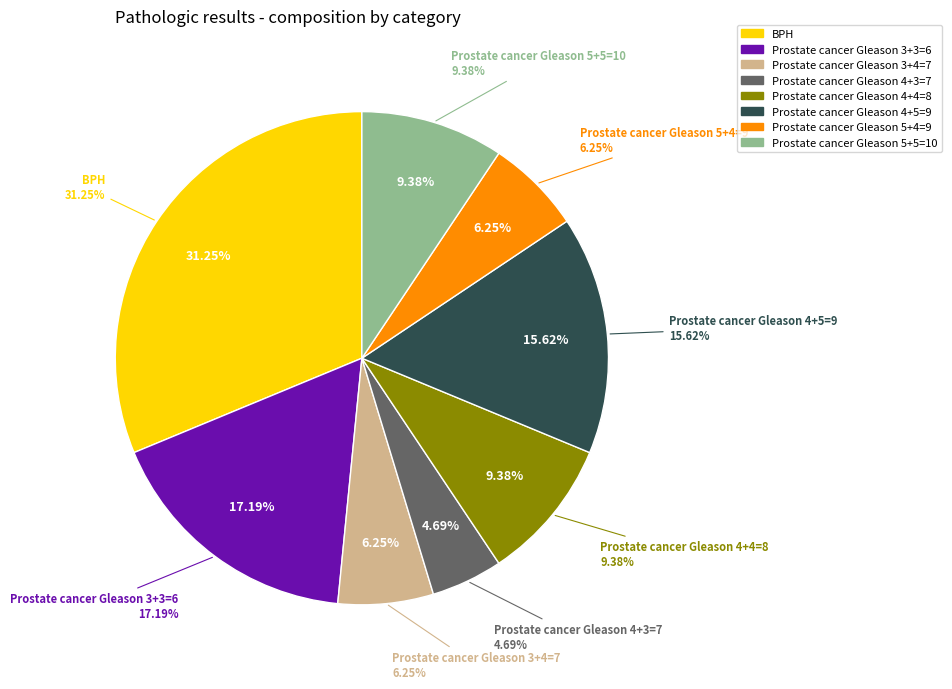

To the nearest percent, what is the average slice percentage?

12%